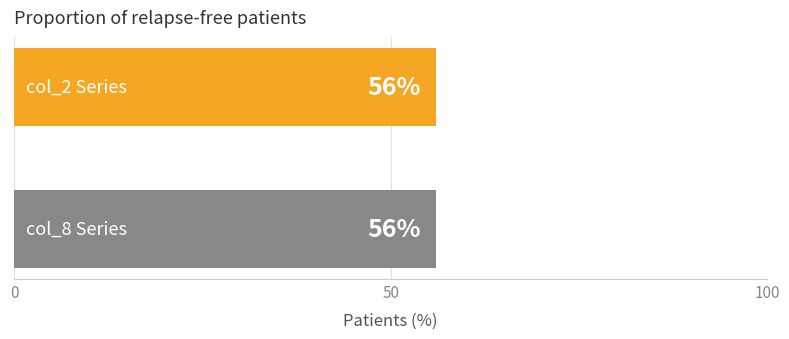

Rank the series at 10 from lowest to highest value.

col_2, col_8